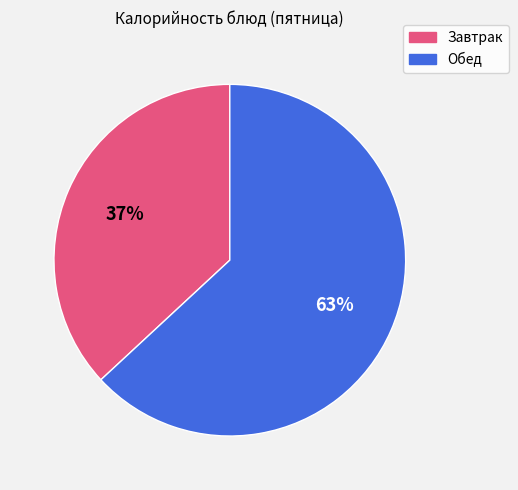

To the nearest percent, what is the average slice percentage?

50%